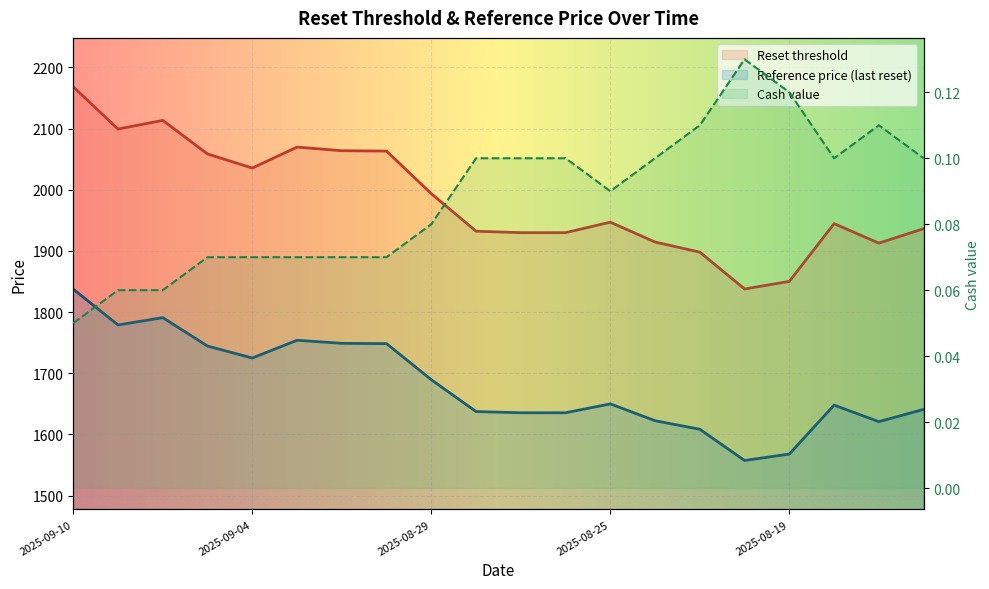

Is the value of Cash value at 2025-09-09 greater than the value of Reference price at 2025-09-04?

No